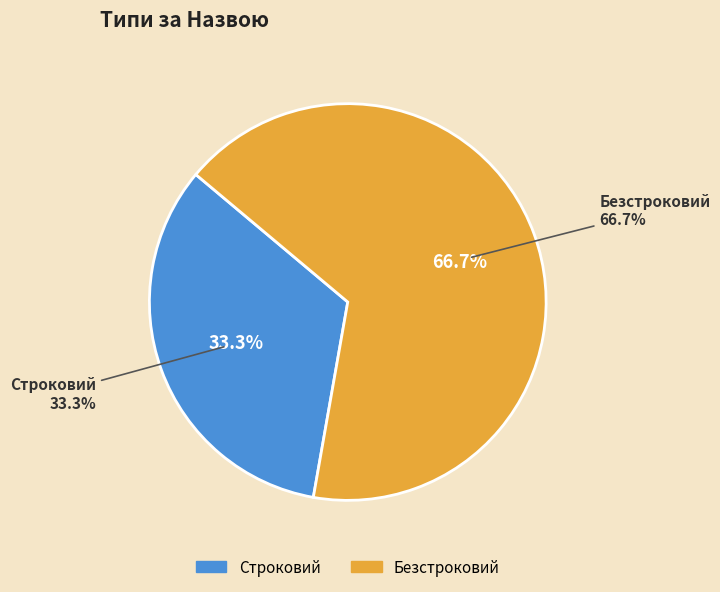

Which category has the smallest portion of the pie?

Строковий